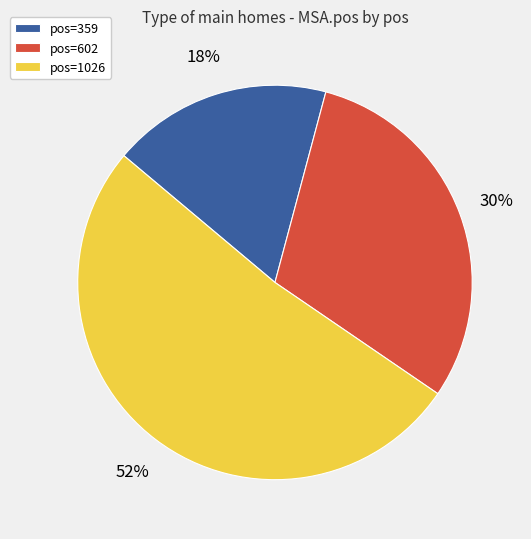

To the nearest percent, what is the difference between the largest and smallest slice percentages?

34%